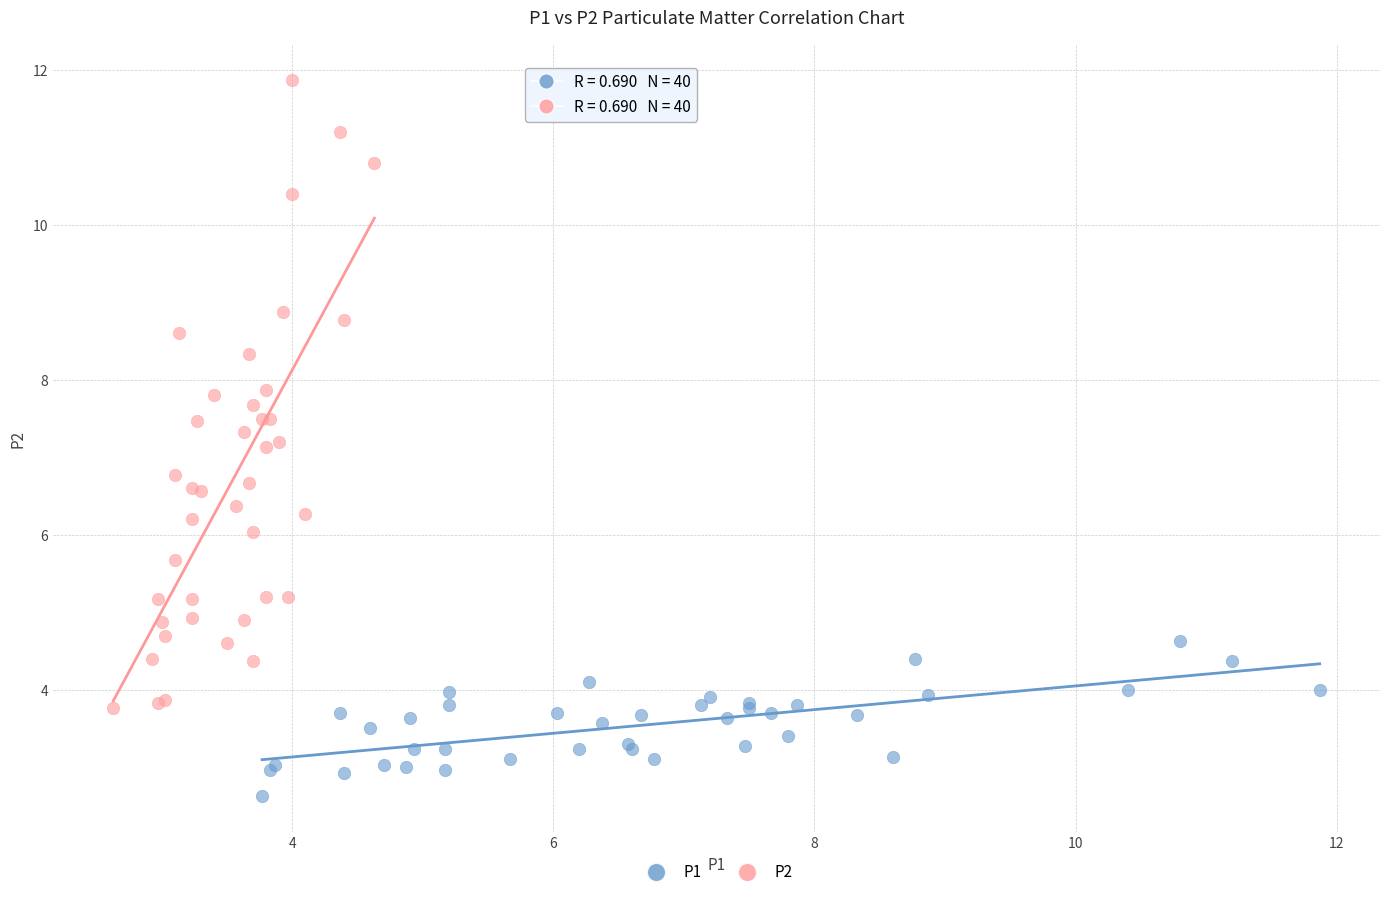

Which series reaches the maximum Y coordinate?

P2